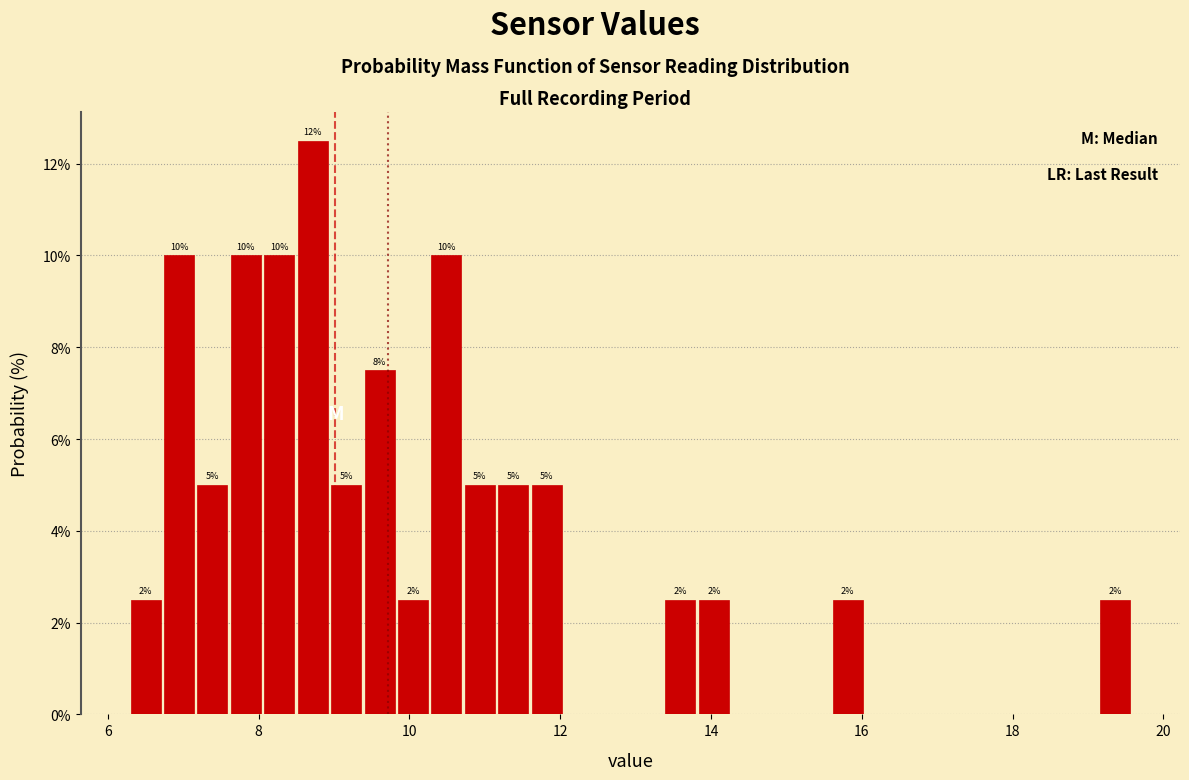

Read against the x-axis, roughly where is the centre of the tallest bar?

8.8